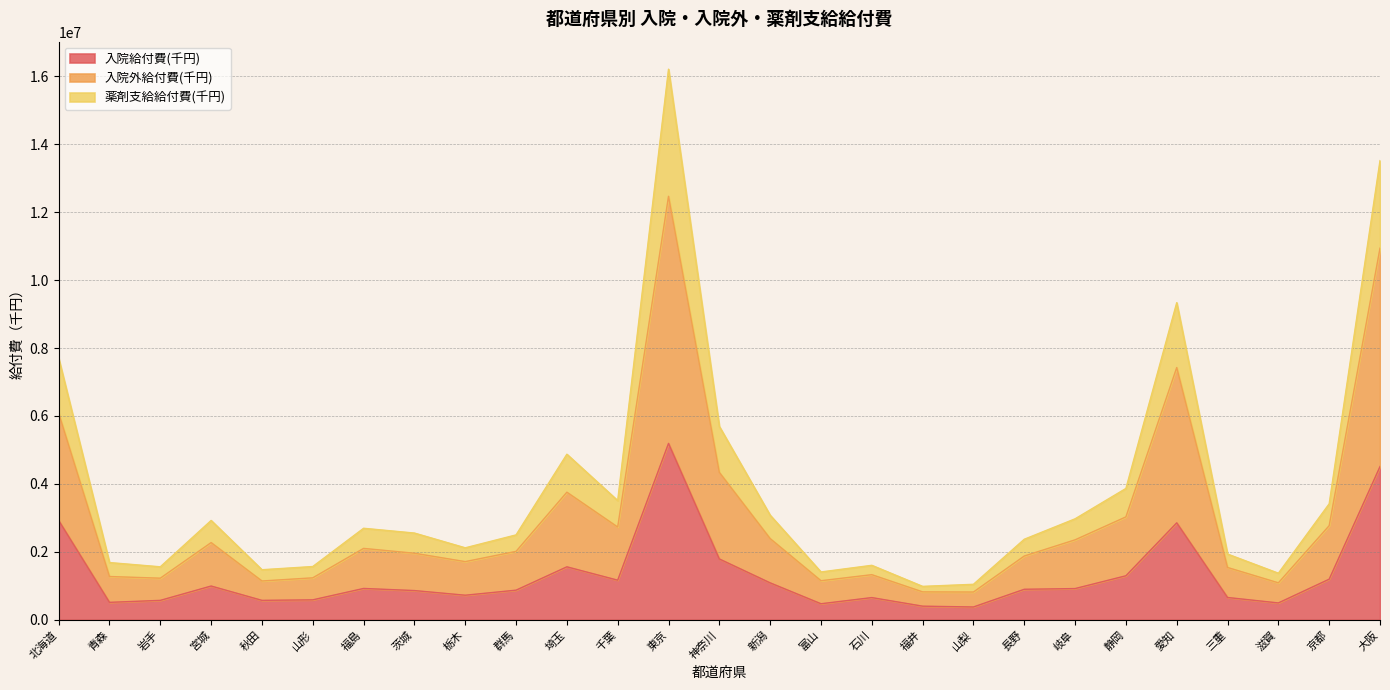

True or false: 入院外給付費(千円) and 薬剤支給給付費(千円) intersect in this chart.

False